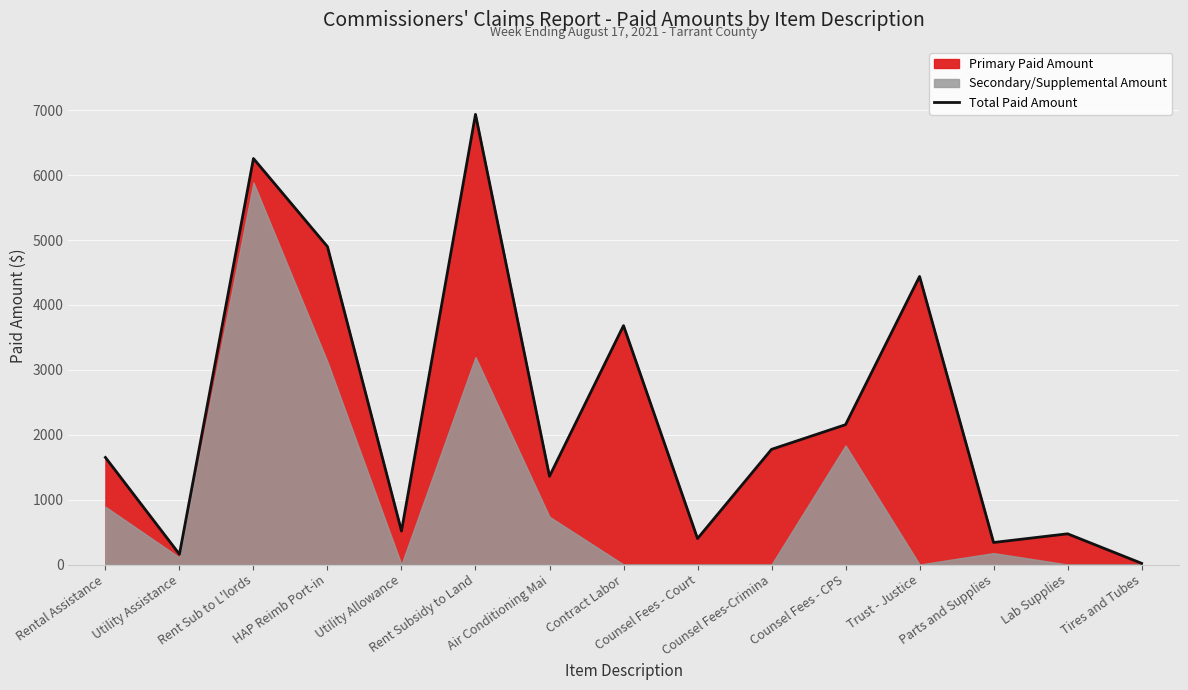

What is the value of the 4th point from the left?

4899.0